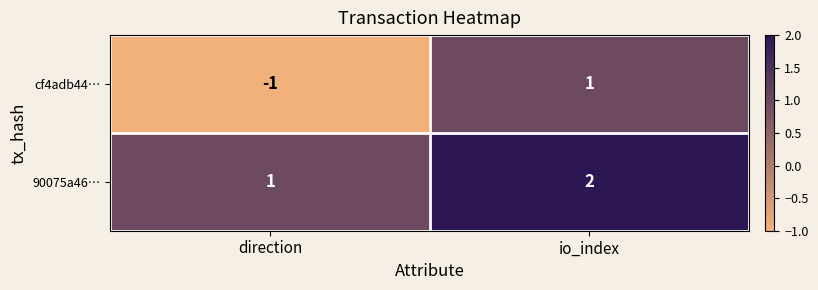

What is the sum of the 90075a46… values at direction and io_index?

3